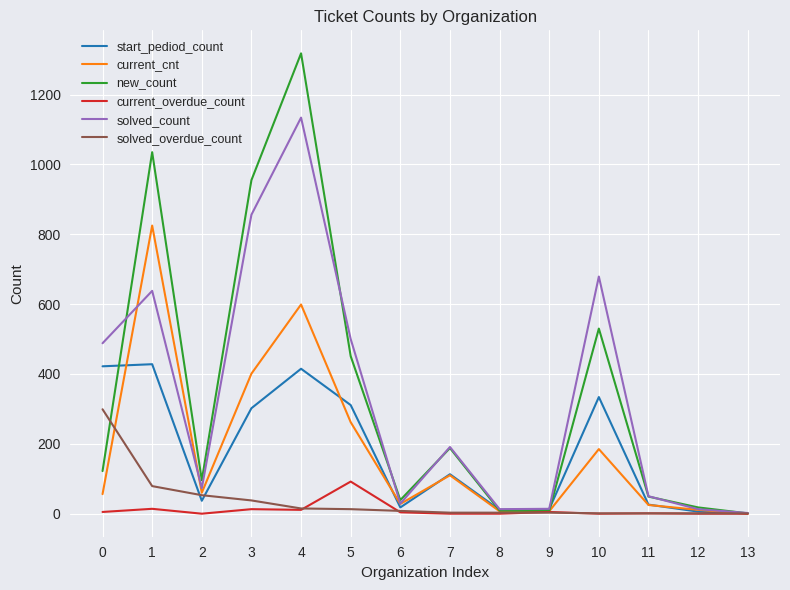

True or false: new_count has a value of 23 at 2.

False